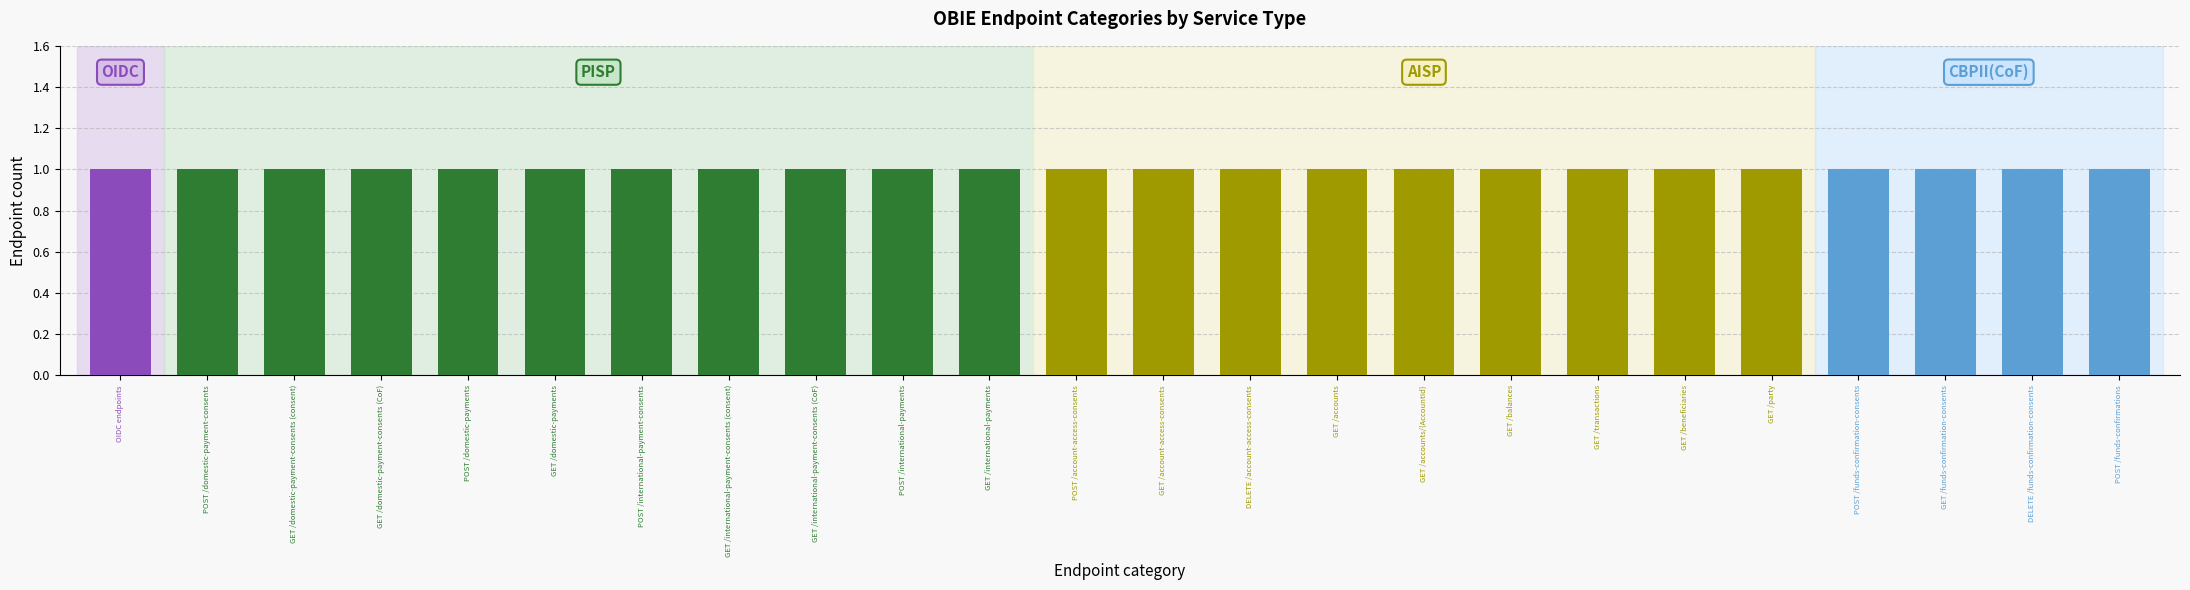

Does the chart contain any negative values?

No